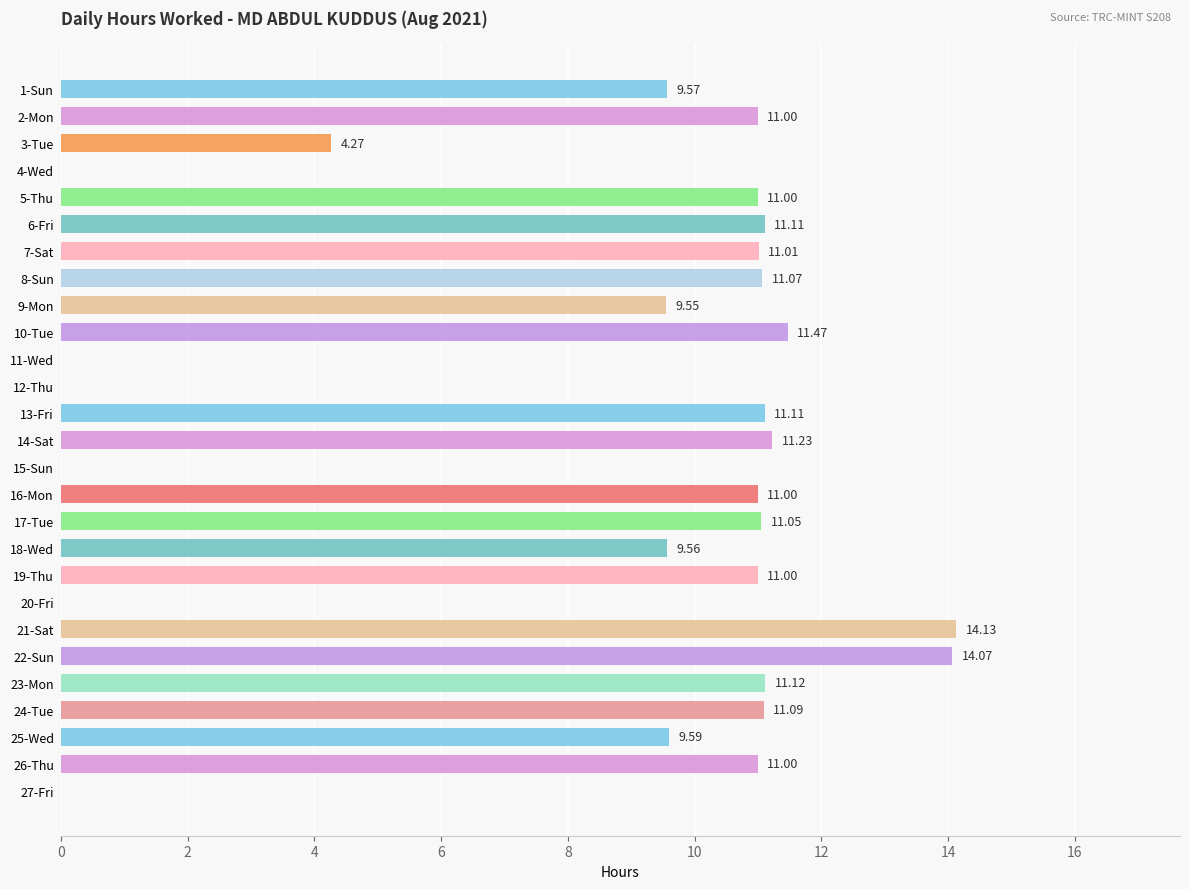

Which has a higher value, 26-Thu or 18-Wed?

26-Thu